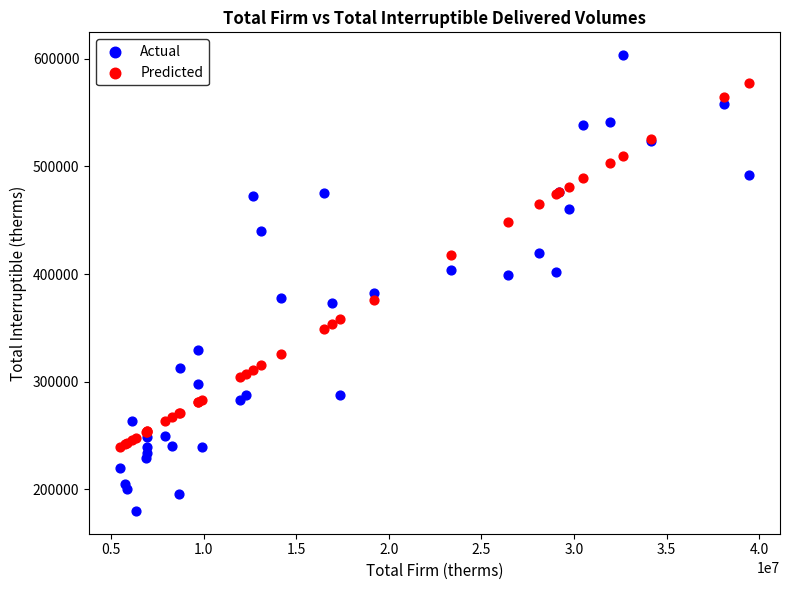

Which series reaches the minimum Y coordinate?

Actual